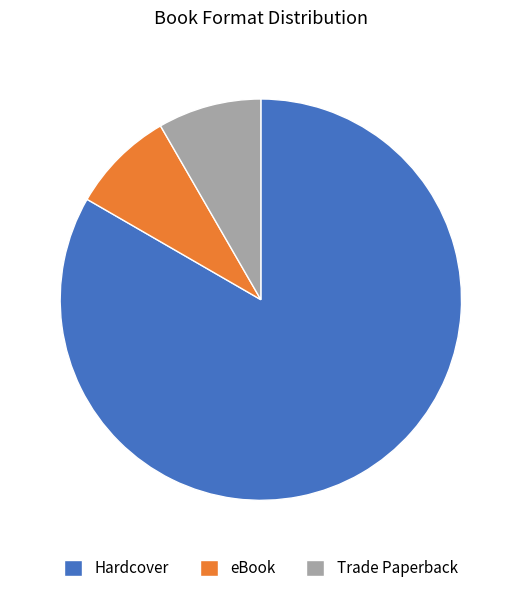

Approximately how many times larger is the value at Hardcover compared to Trade Paperback?

10.0